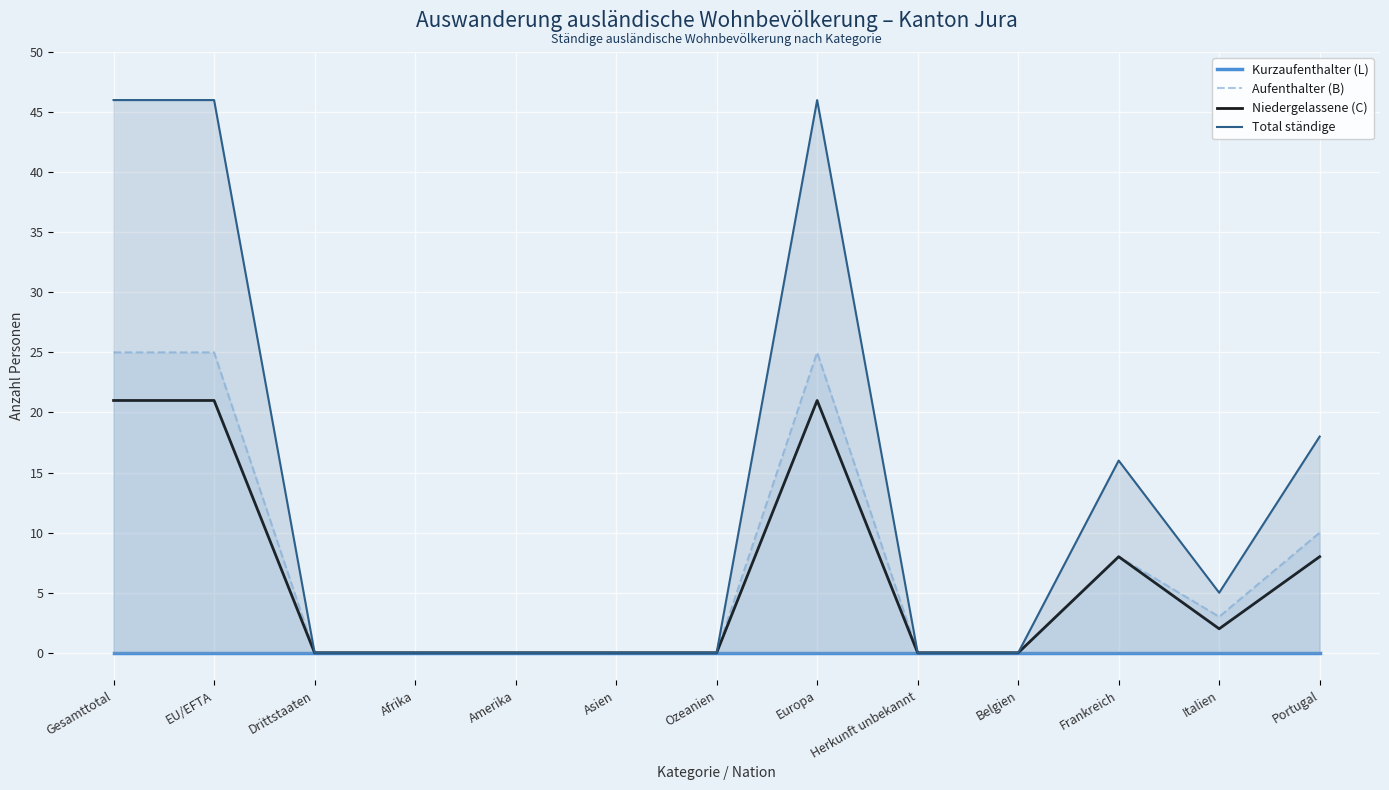

True or false: Aufenthalter (B) and Total ständige intersect in this chart.

False